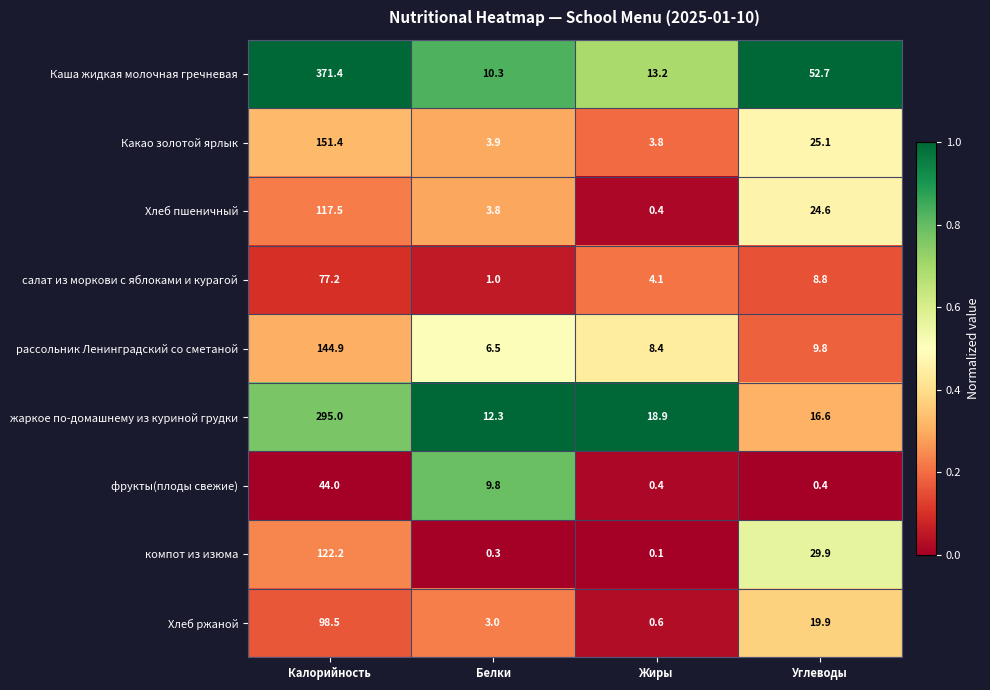

At which category does the chart reach its peak across all series?

Калорийность